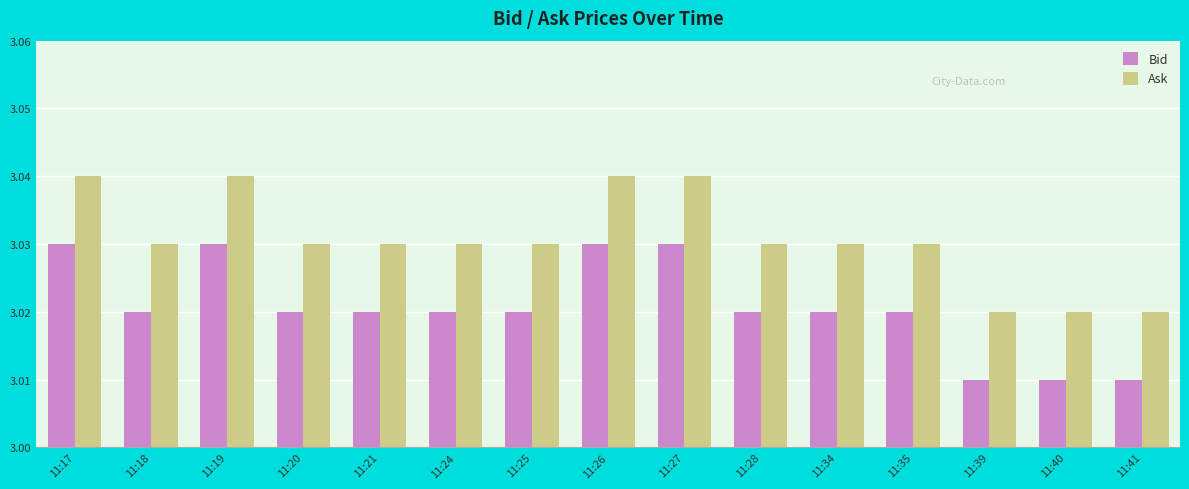

List the series in order of their overall mean, lowest first.

Bid, Ask